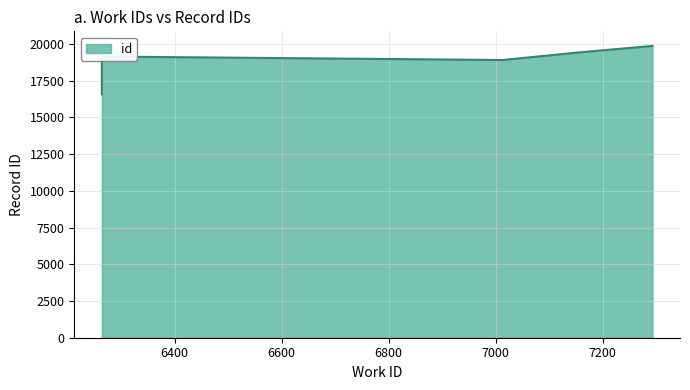

The value at 7013 is 33420. True or false?

False